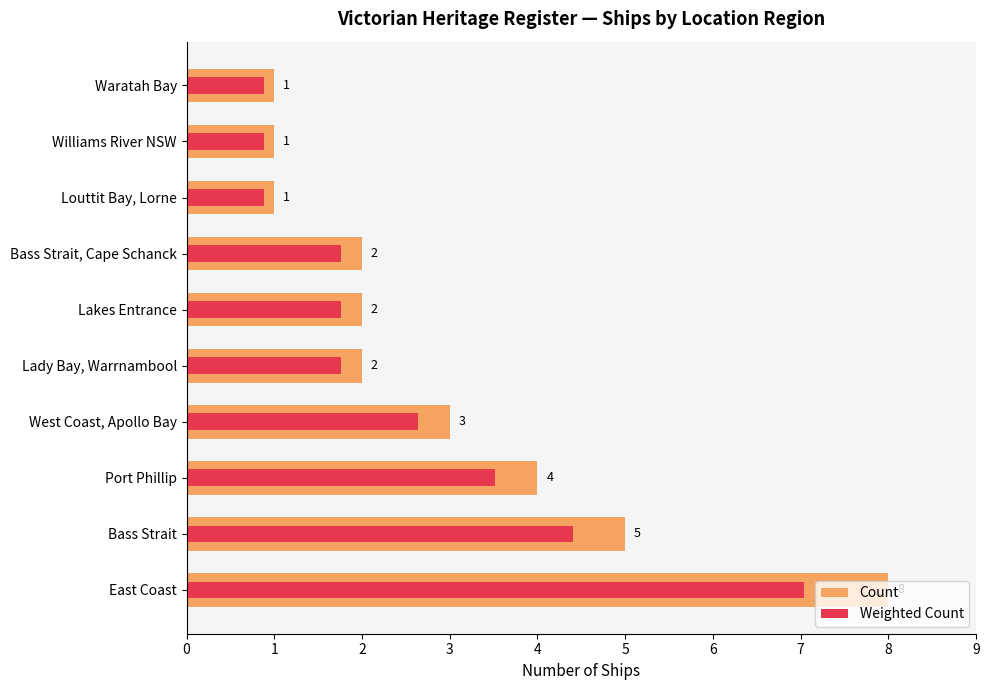

Is it true that Count equals 1.6 at Louttit Bay, Lorne?

False